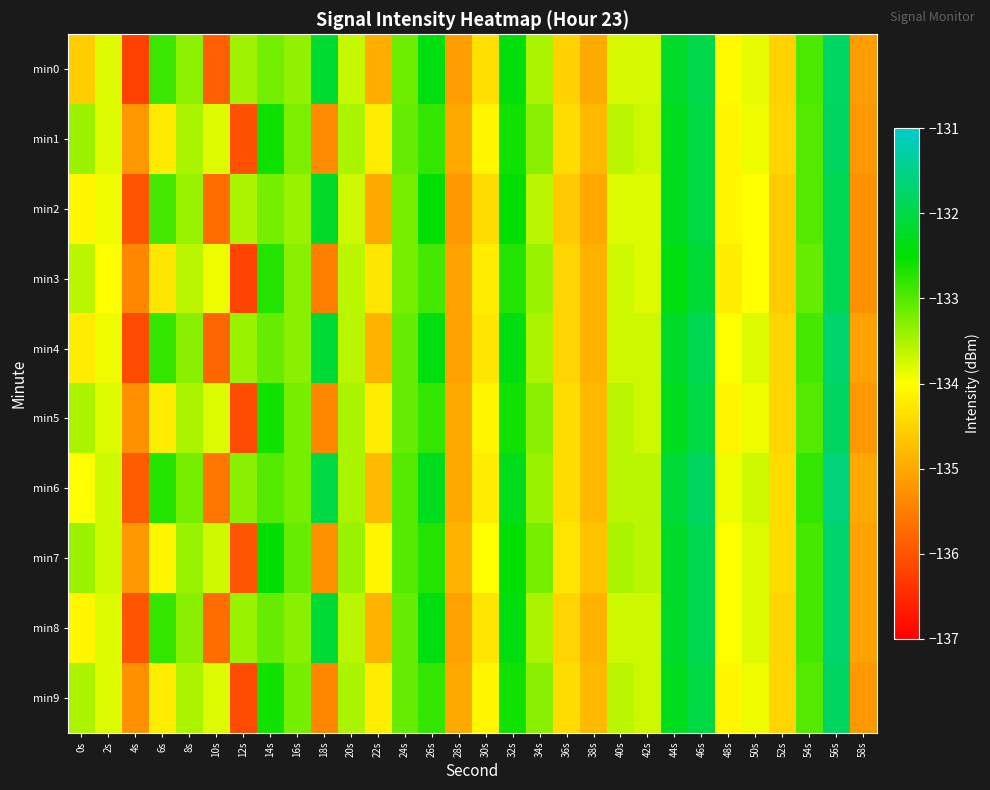

Reading left to right, what are all the values shown in this chart?

min0: 0s=-134.6	2s=-133.8	4s=-136.2	6s=-132.8	8s=-133.3	10s=-135.9	12s=-133.4	14s=-133.2	16s=-133.3	18s=-132.1	20s=-133.7	22s=-134.9	24s=-133.1	26s=-132.4	28s=-135.1	30s=-134.4	32s=-132.4	34s=-133.5	36s=-134.5	38s=-135.0	40s=-133.8	42s=-133.7	44s=-132.2	46s=-132.0	48s=-134.1	50s=-133.9	52s=-134.5	54s=-132.9	56s=-131.8	58s=-135.2
min1: 0s=-133.4	2s=-133.8	4s=-135.2	6s=-134.2	8s=-133.5	10s=-133.8	12s=-136.1	14s=-132.6	16s=-133.2	18s=-135.4	20s=-133.5	22s=-134.2	24s=-133.1	26s=-132.8	28s=-135.0	30s=-134.1	32s=-132.6	34s=-133.3	36s=-134.4	38s=-134.8	40s=-133.6	42s=-133.7	44s=-132.3	46s=-132.0	48s=-134.1	50s=-133.9	52s=-134.5	54s=-133.0	56s=-131.8	58s=-135.2
min2: 0s=-134.1	2s=-133.9	4s=-136.0	6s=-132.9	8s=-133.4	10s=-135.7	12s=-133.5	14s=-133.2	16s=-133.4	18s=-132.2	20s=-133.7	22s=-135.0	24s=-133.2	26s=-132.5	28s=-135.2	30s=-134.4	32s=-132.5	34s=-133.6	36s=-134.6	38s=-135.0	40s=-133.8	42s=-133.8	44s=-132.3	46s=-132.0	48s=-134.1	50s=-134.0	52s=-134.6	54s=-133.0	56s=-131.9	58s=-135.3
min3: 0s=-133.6	2s=-134.0	4s=-135.4	6s=-134.3	8s=-133.6	10s=-133.9	12s=-136.2	14s=-132.7	16s=-133.3	18s=-135.5	20s=-133.6	22s=-134.3	24s=-133.2	26s=-132.9	28s=-135.1	30s=-134.2	32s=-132.7	34s=-133.4	36s=-134.5	38s=-134.9	40s=-133.7	42s=-133.8	44s=-132.4	46s=-132.1	48s=-134.2	50s=-134.0	52s=-134.6	54s=-133.1	56s=-131.9	58s=-135.3
min4: 0s=-134.2	2s=-133.9	4s=-136.1	6s=-132.8	8s=-133.3	10s=-135.8	12s=-133.4	14s=-133.1	16s=-133.3	18s=-132.1	20s=-133.6	22s=-134.9	24s=-133.1	26s=-132.4	28s=-135.1	30s=-134.3	32s=-132.4	34s=-133.5	36s=-134.5	38s=-134.9	40s=-133.7	42s=-133.7	44s=-132.2	46s=-131.9	48s=-134.0	50s=-133.8	52s=-134.5	54s=-132.9	56s=-131.7	58s=-135.1
min5: 0s=-133.5	2s=-133.8	4s=-135.3	6s=-134.2	8s=-133.5	10s=-133.8	12s=-136.1	14s=-132.6	16s=-133.2	18s=-135.4	20s=-133.5	22s=-134.2	24s=-133.1	26s=-132.8	28s=-135.0	30s=-134.1	32s=-132.6	34s=-133.3	36s=-134.4	38s=-134.8	40s=-133.6	42s=-133.7	44s=-132.3	46s=-132.0	48s=-134.1	50s=-133.9	52s=-134.5	54s=-133.0	56s=-131.8	58s=-135.2
min6: 0s=-134.0	2s=-133.7	4s=-135.9	6s=-132.7	8s=-133.2	10s=-135.6	12s=-133.3	14s=-133.0	16s=-133.2	18s=-132.0	20s=-133.5	22s=-134.8	24s=-133.0	26s=-132.3	28s=-135.0	30s=-134.2	32s=-132.3	34s=-133.4	36s=-134.4	38s=-134.8	40s=-133.6	42s=-133.6	44s=-132.1	46s=-131.8	48s=-133.9	50s=-133.7	52s=-134.4	54s=-132.8	56s=-131.6	58s=-135.0
min7: 0s=-133.4	2s=-133.7	4s=-135.2	6s=-134.1	8s=-133.4	10s=-133.7	12s=-136.0	14s=-132.5	16s=-133.1	18s=-135.3	20s=-133.4	22s=-134.1	24s=-133.0	26s=-132.7	28s=-134.9	30s=-134.0	32s=-132.5	34s=-133.2	36s=-134.3	38s=-134.7	40s=-133.5	42s=-133.6	44s=-132.2	46s=-131.9	48s=-134.0	50s=-133.8	52s=-134.4	54s=-132.9	56s=-131.7	58s=-135.1
min8: 0s=-134.1	2s=-133.8	4s=-136.0	6s=-132.8	8s=-133.3	10s=-135.7	12s=-133.4	14s=-133.1	16s=-133.3	18s=-132.1	20s=-133.6	22s=-134.9	24s=-133.1	26s=-132.4	28s=-135.1	30s=-134.3	32s=-132.4	34s=-133.5	36s=-134.5	38s=-134.9	40s=-133.7	42s=-133.7	44s=-132.2	46s=-131.9	48s=-134.0	50s=-133.8	52s=-134.5	54s=-132.9	56s=-131.7	58s=-135.1
min9: 0s=-133.5	2s=-133.8	4s=-135.3	6s=-134.2	8s=-133.5	10s=-133.8	12s=-136.1	14s=-132.6	16s=-133.2	18s=-135.4	20s=-133.5	22s=-134.2	24s=-133.1	26s=-132.8	28s=-135.0	30s=-134.1	32s=-132.6	34s=-133.3	36s=-134.4	38s=-134.8	40s=-133.6	42s=-133.7	44s=-132.3	46s=-132.0	48s=-134.1	50s=-133.9	52s=-134.5	54s=-133.0	56s=-131.8	58s=-135.2